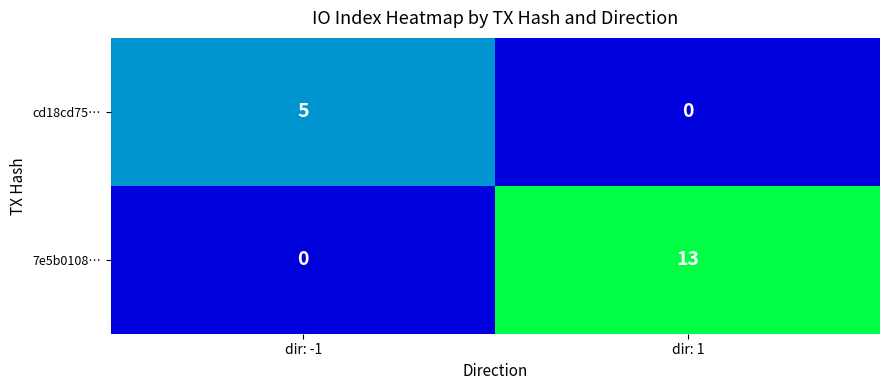

Reading left to right, extract all data points from this chart.

cd18cd75…: dir: -1=5	dir: 1=0
7e5b0108…: dir: -1=0	dir: 1=13